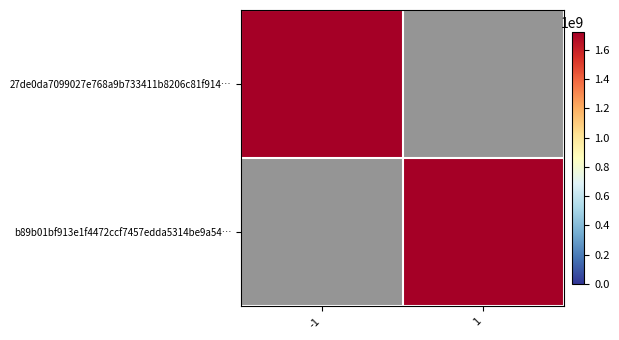

Rank the series by their maximum value, from highest to lowest.

27de0da7099027e768a9b733411b8206c81f914…, b89b01bf913e1f4472ccf7457edda5314be9a54…